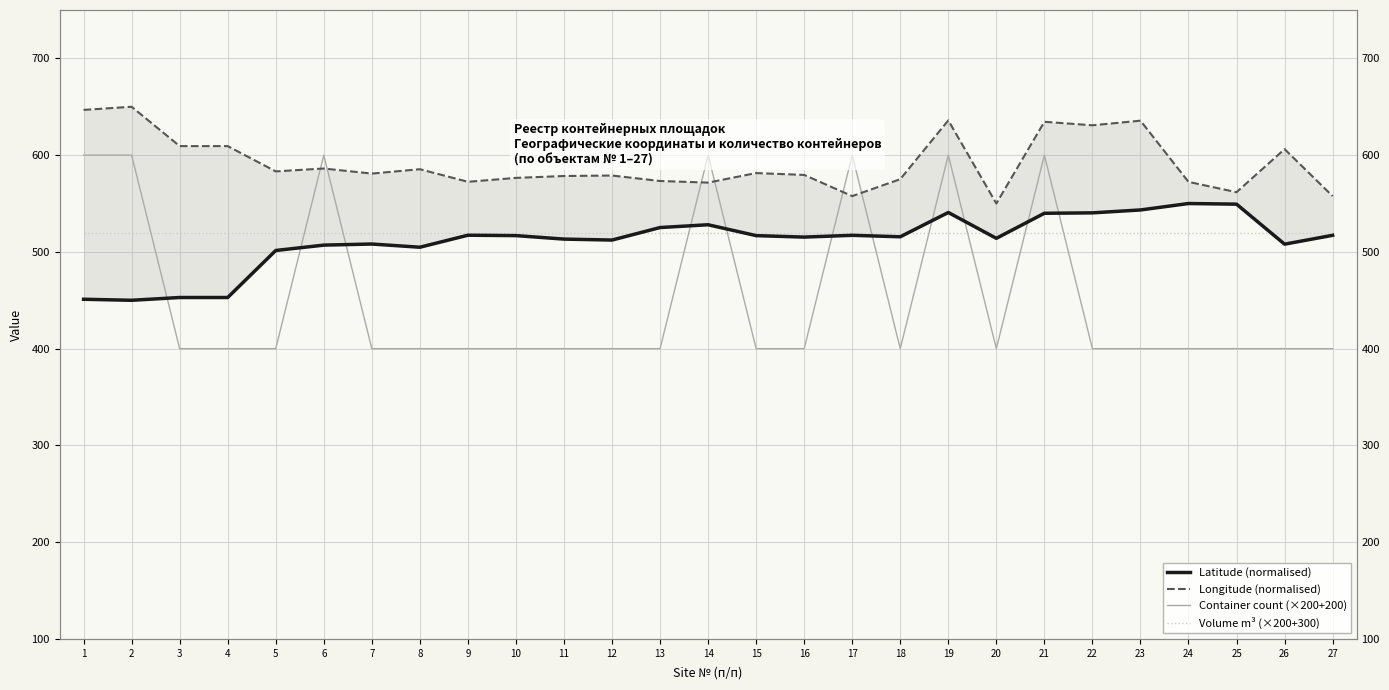

Is it true that Longitude (normalised) equals 359.8 at 9?

False